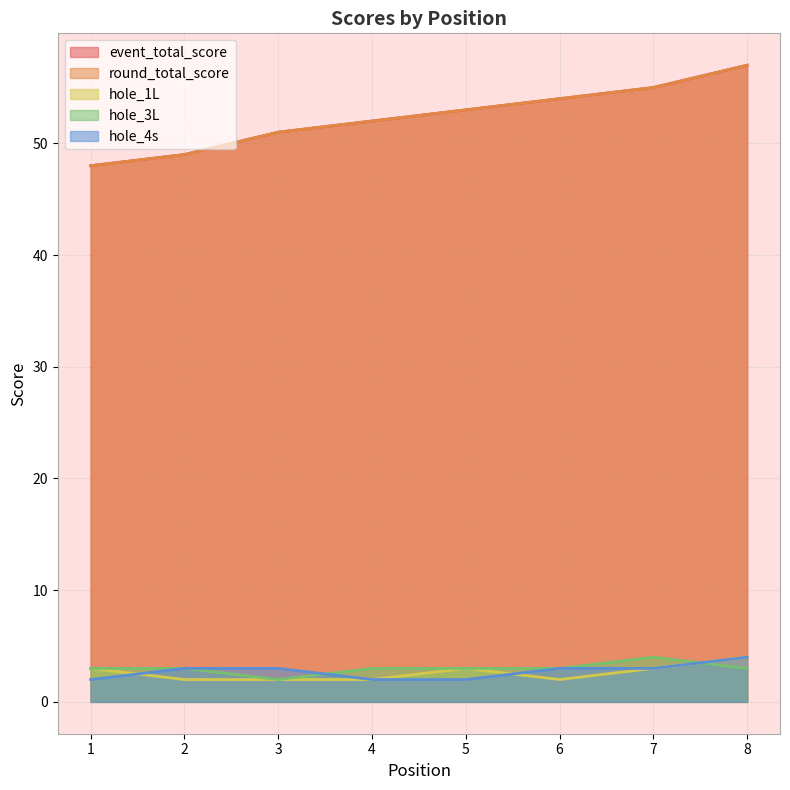

At which label is hole_3L closest to 3?

1